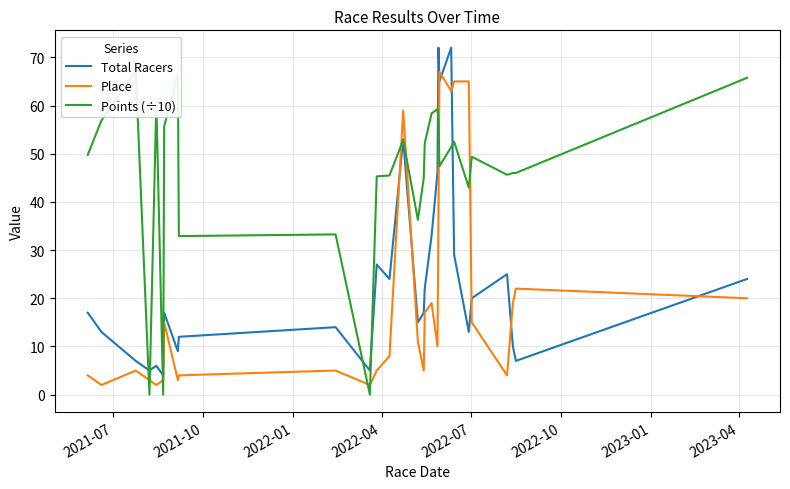

Which series has the largest total across all categories?

Points (÷10)